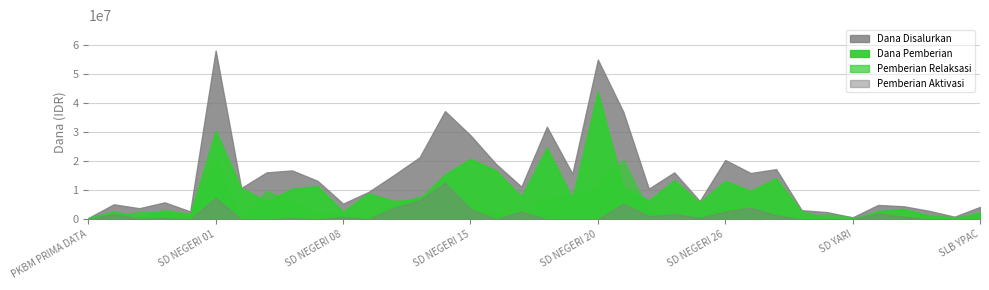

How many data points in Dana Disalurkan are above 11250000?

17